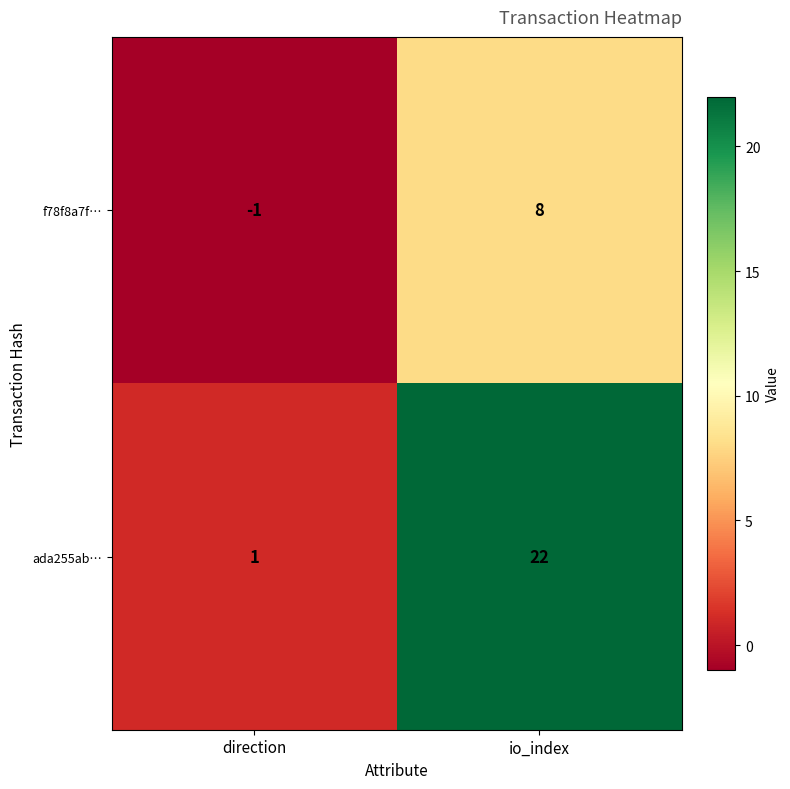

The value of f78f8a7f… at io_index is 8. True or false?

True